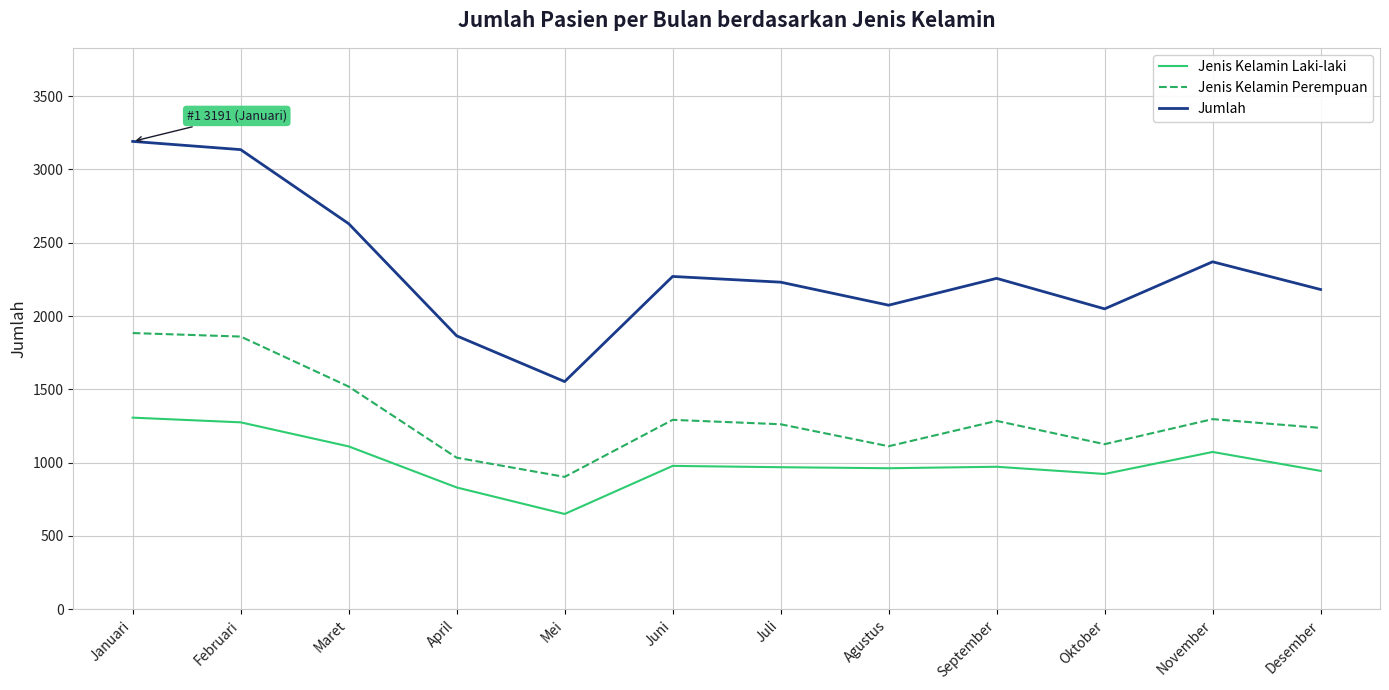

Between Juli and Agustus, which series saw the biggest shift?

Jumlah